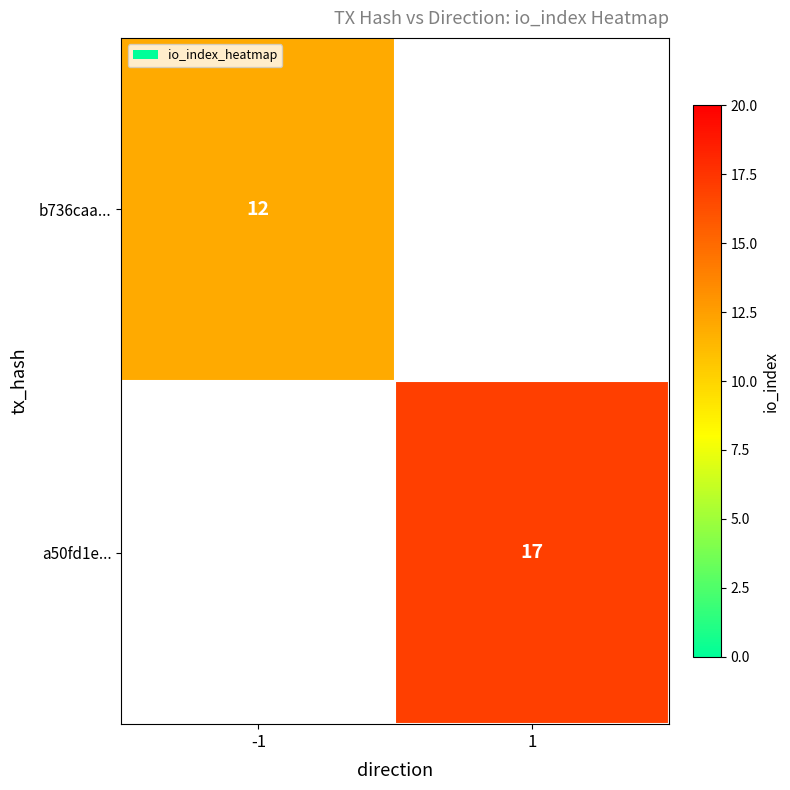

True or false: b736caa... has a value of 12 at -1.

True